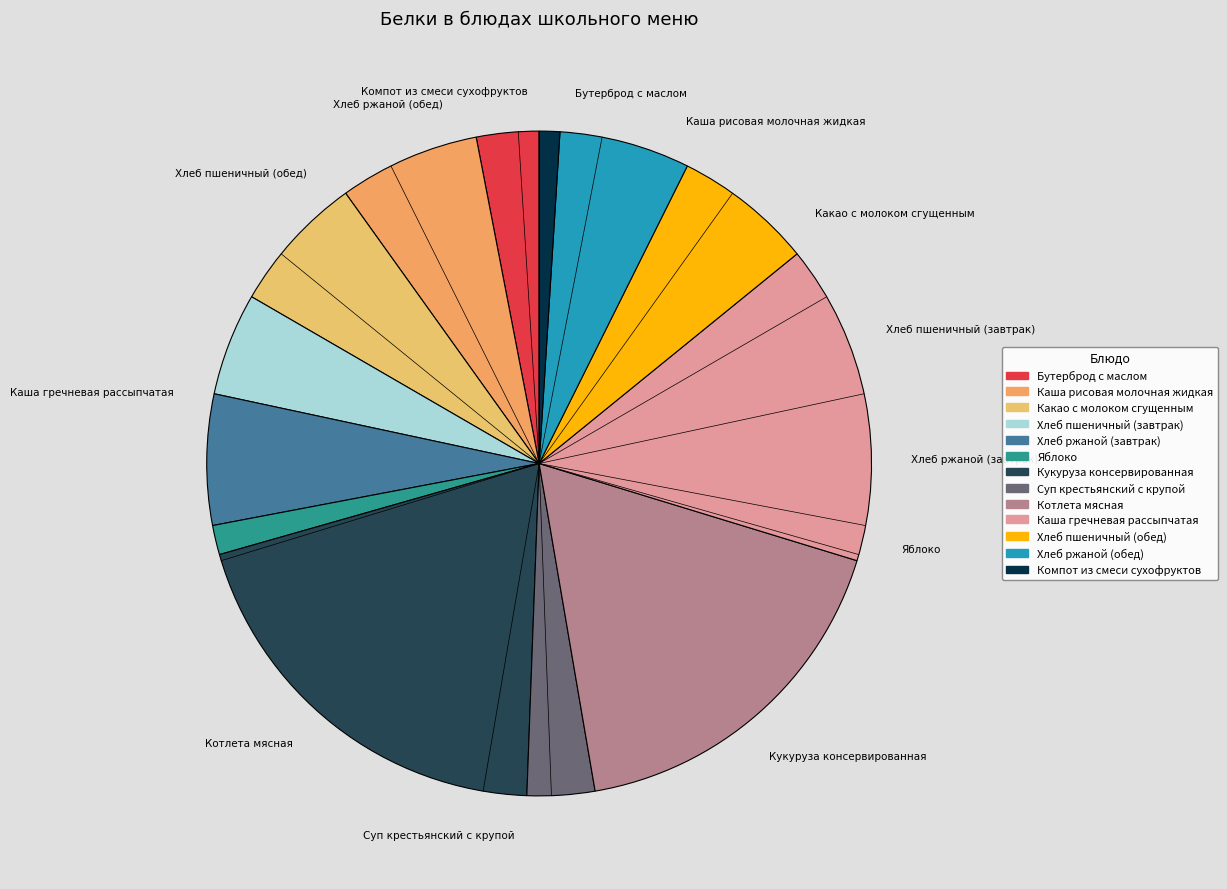

Does any single category account for the majority?

No